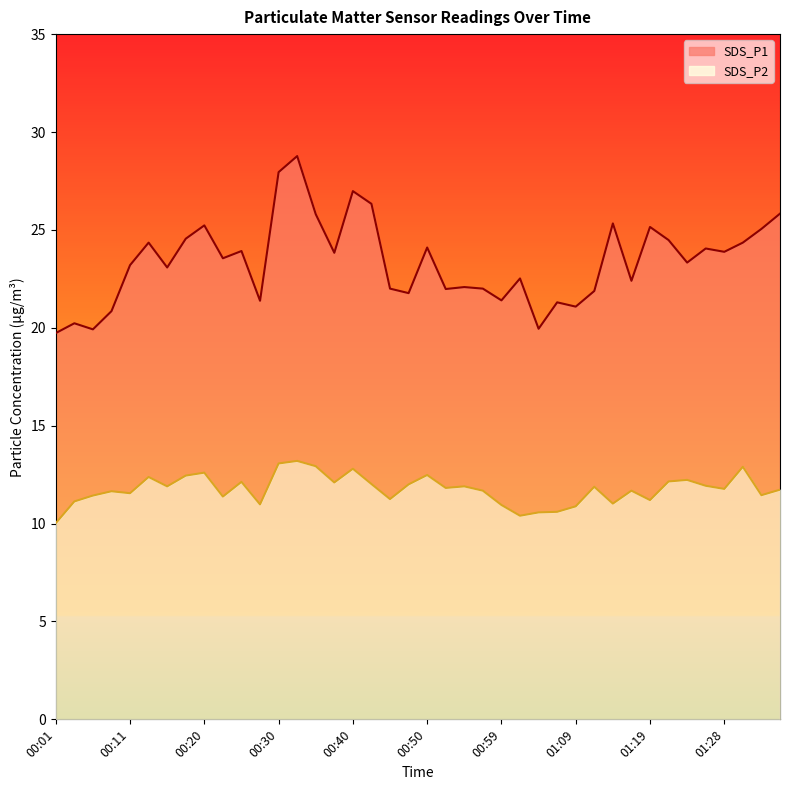

Reading left to right, list all the values displayed in this chart.

SDS_P1: 19.7	20.2	19.9	20.9	23.2	24.4	23.1	24.6	25.2	23.6	23.9	21.4	27.9	28.8	25.8	23.8	27.0	26.3	22.0	21.8	24.1	22.0	22.1	22.0	21.4	22.5	19.9	21.3	21.1	21.9	25.3	22.4	25.1	24.5	23.3	24.1	23.9	24.4	25.1	25.8
SDS_P2: 10.0	11.1	11.4	11.7	11.6	12.4	11.9	12.4	12.6	11.4	12.1	11.0	13.1	13.2	12.9	12.1	12.8	12.0	11.2	12.0	12.5	11.8	11.9	11.7	10.9	10.4	10.6	10.6	10.9	11.9	11.0	11.7	11.2	12.2	12.2	11.9	11.8	12.9	11.4	11.7